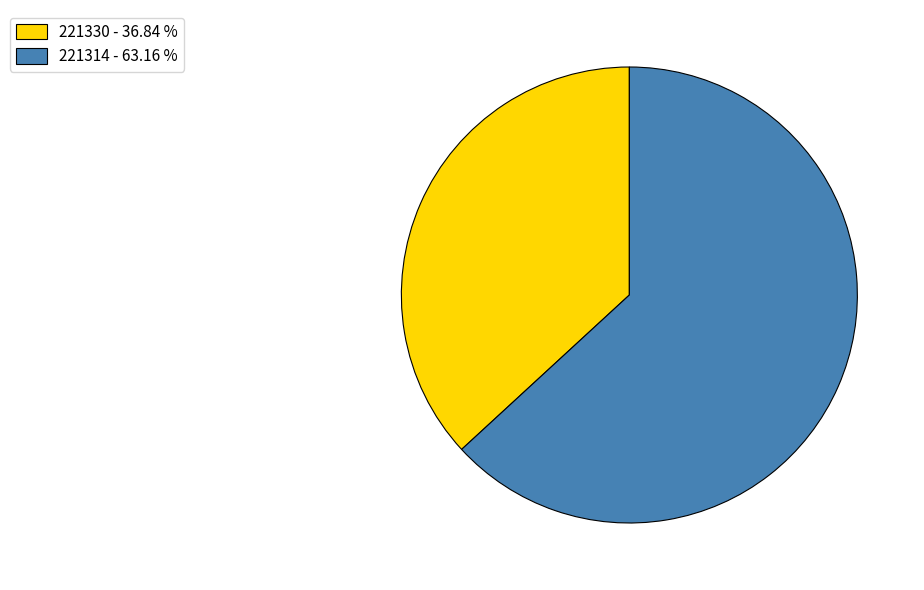

How many segments does this pie chart have?

2